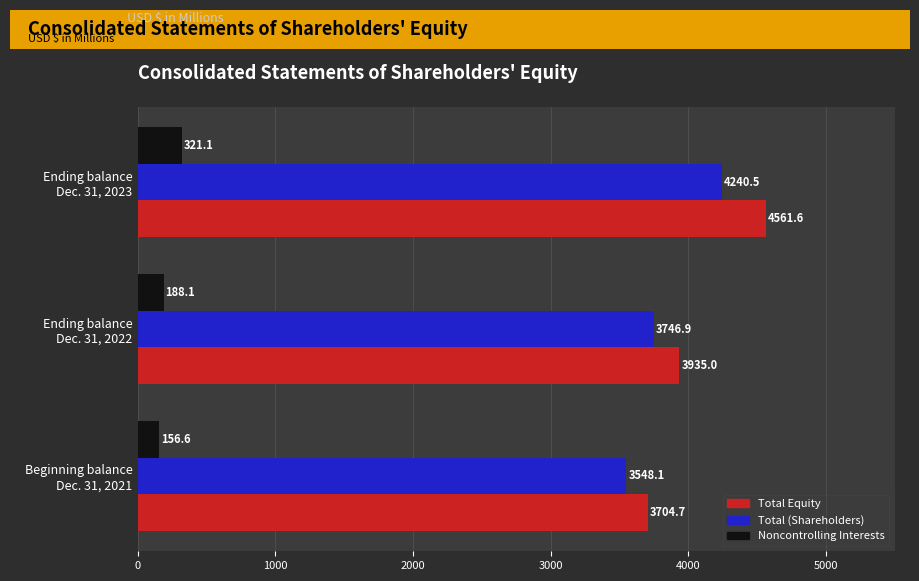

Which series has the widest spread of values?

Total Equity